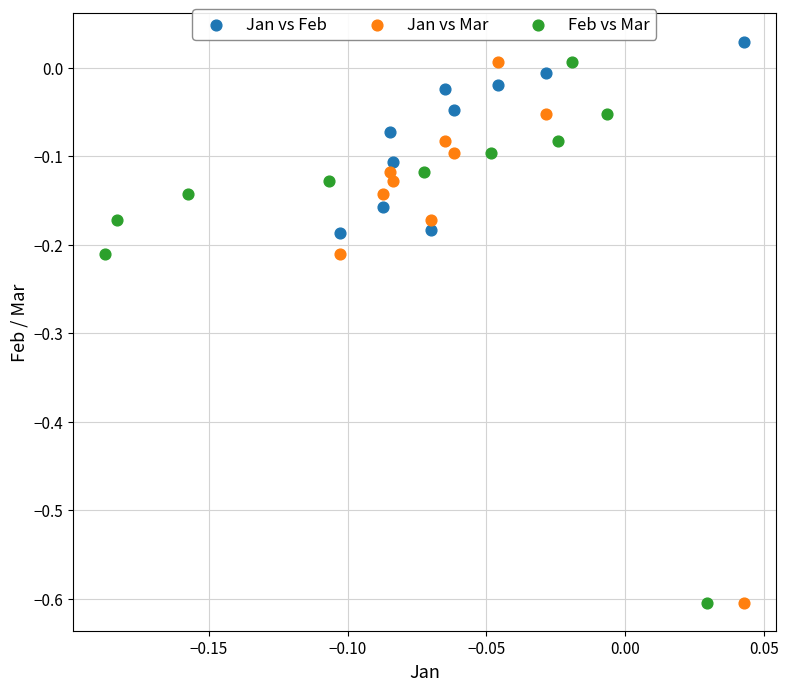

What are all the series names shown in the legend?

Jan vs Feb, Jan vs Mar, Feb vs Mar